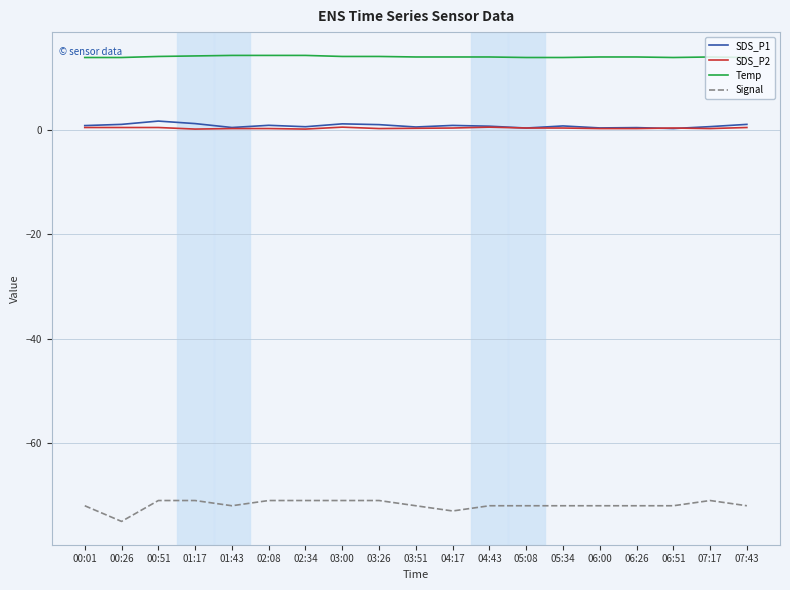

Is the value of Temp at 05:08 greater than the value of SDS_P2 at 02:34?

Yes